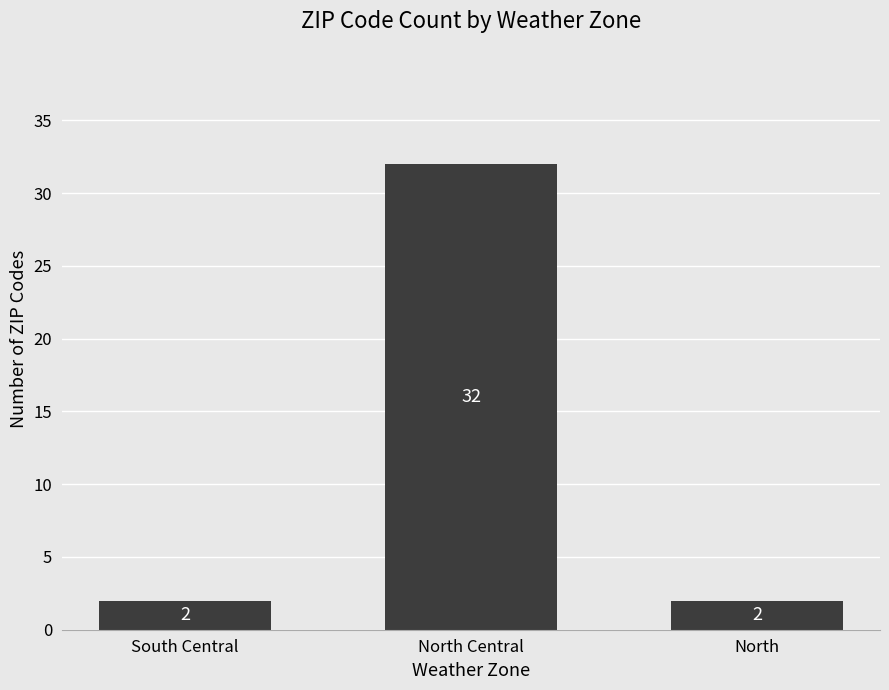

The chart shows a value of 2 at South Central. True or false?

True